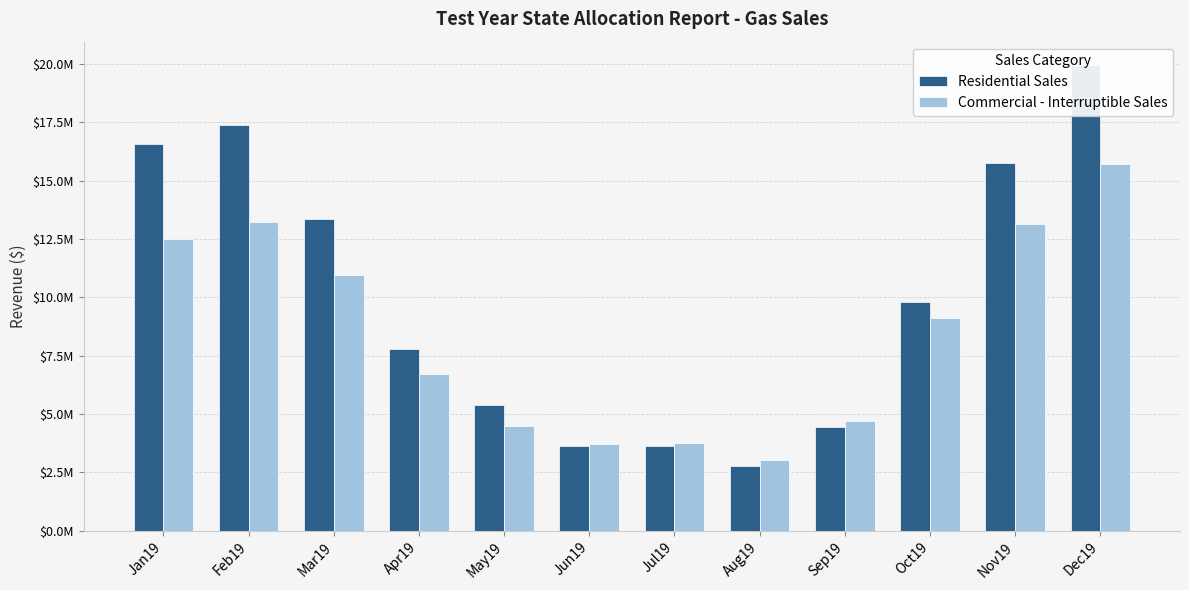

Rank the series at Jun19 from lowest to highest value.

Residential Sales, Commercial - Interruptible Sales